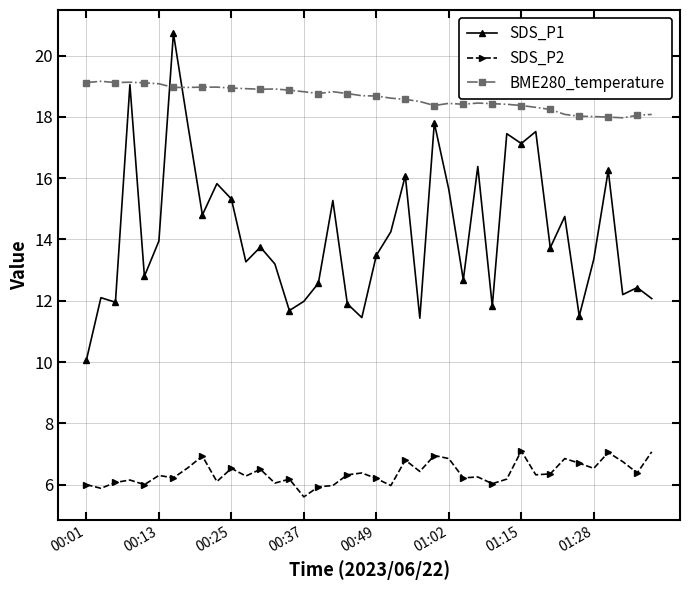

Rank the series by their maximum value, from lowest to highest.

SDS_P2, BME280_temperature, SDS_P1